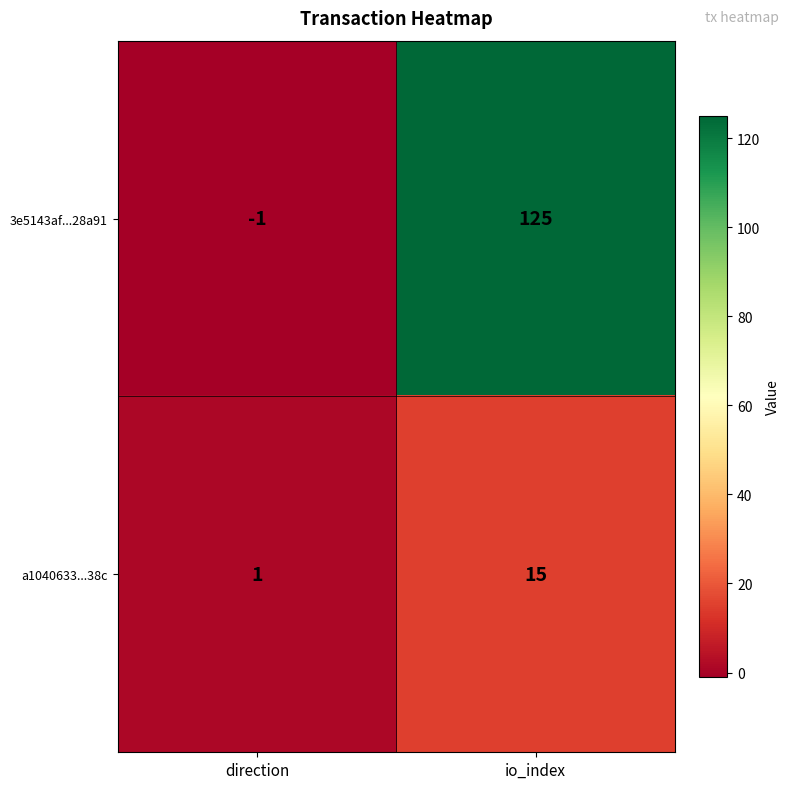

Is the value of a1040633...38c at io_index greater than the value of 3e5143af...28a91 at direction?

Yes